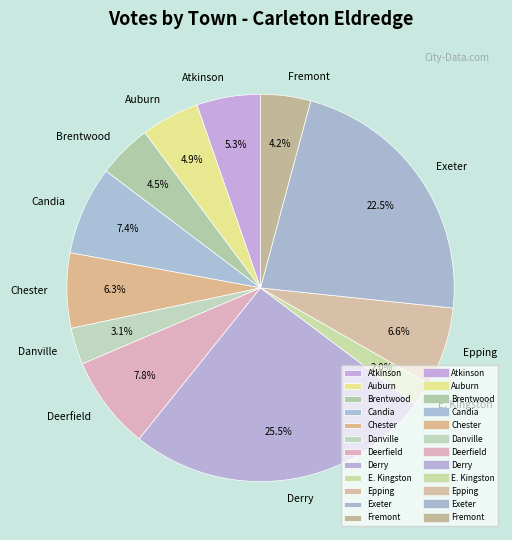

The Atkinson slice represents 5% of the pie. True or false?

True